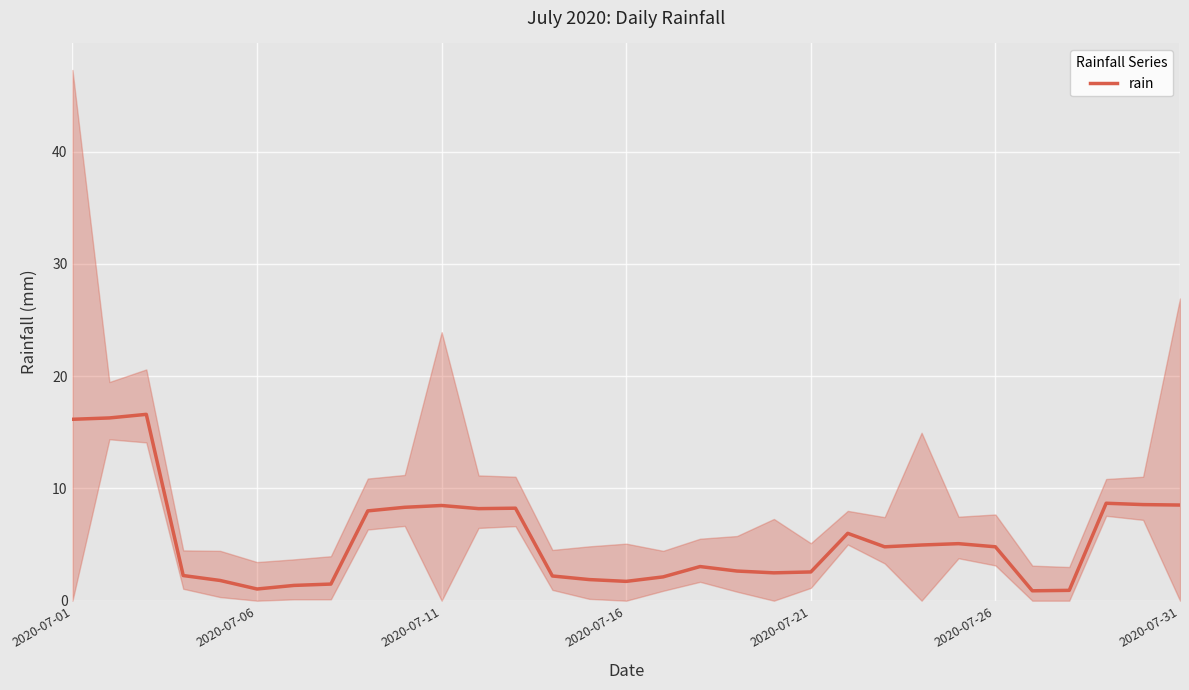

What is the highest value of the rain series?

16.6